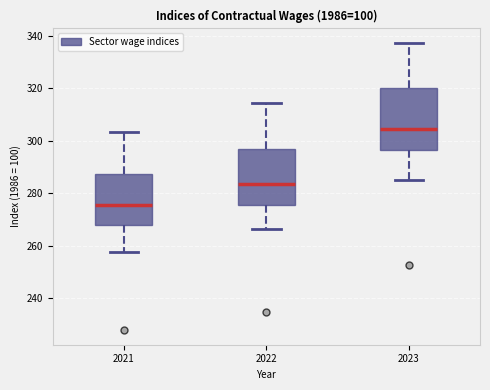

Reading left to right, read every box against the y-axis: the position of its median line, the range the box covers, and the ends of its whiskers. The values are not printed on the chart, so give them approximately, as read against the axis.

2021: median 276, box 268 to 288, whiskers 258 to 304
2022: median 284, box 276 to 296, whiskers 266 to 314
2023: median 304, box 296 to 320, whiskers 286 to 338